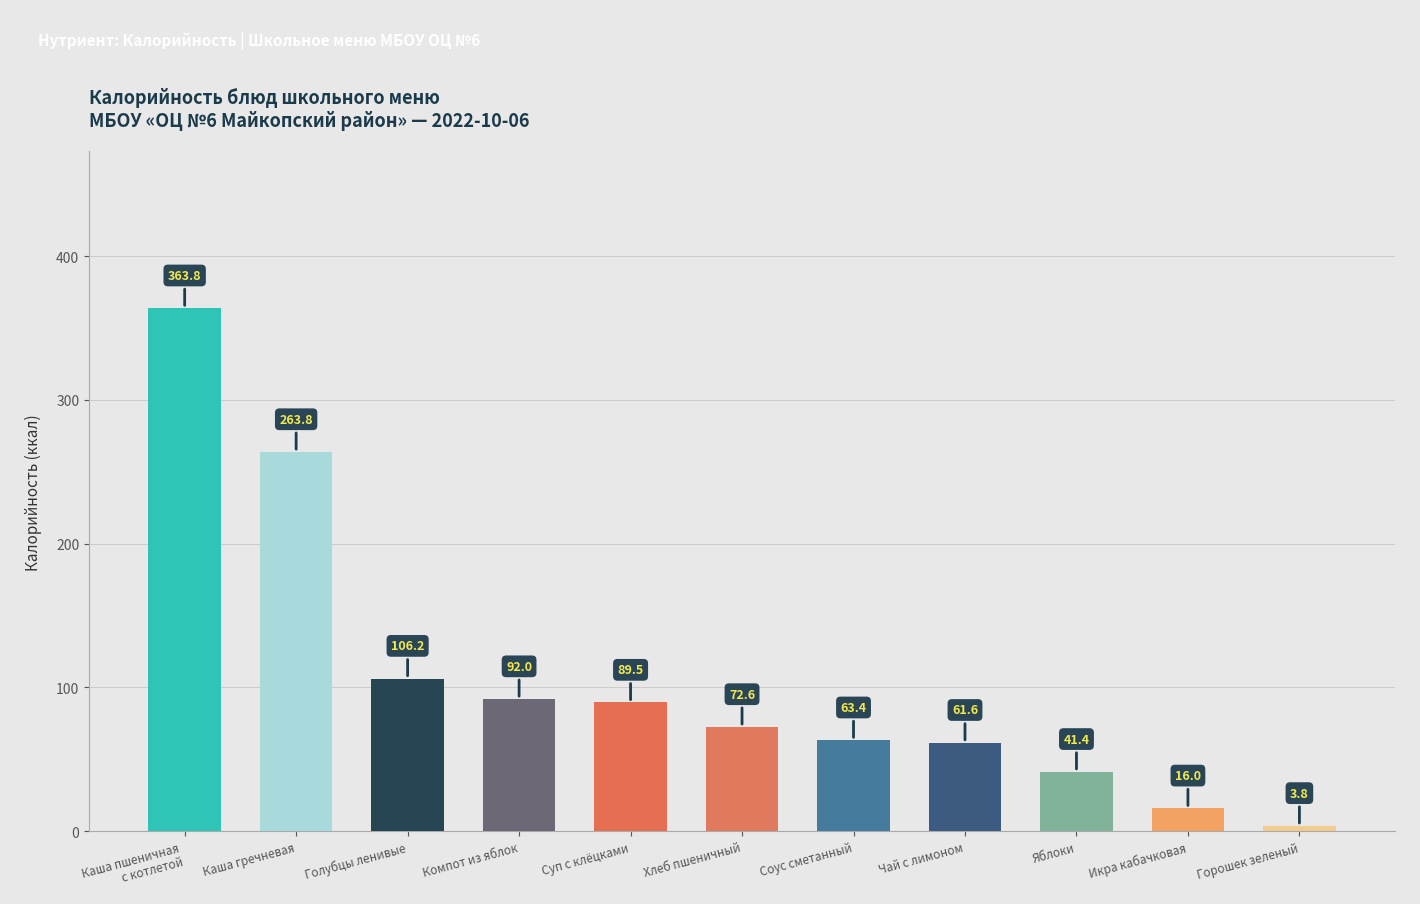

Between Горошек зеленый and Голубцы ленивые, which is larger?

Голубцы ленивые